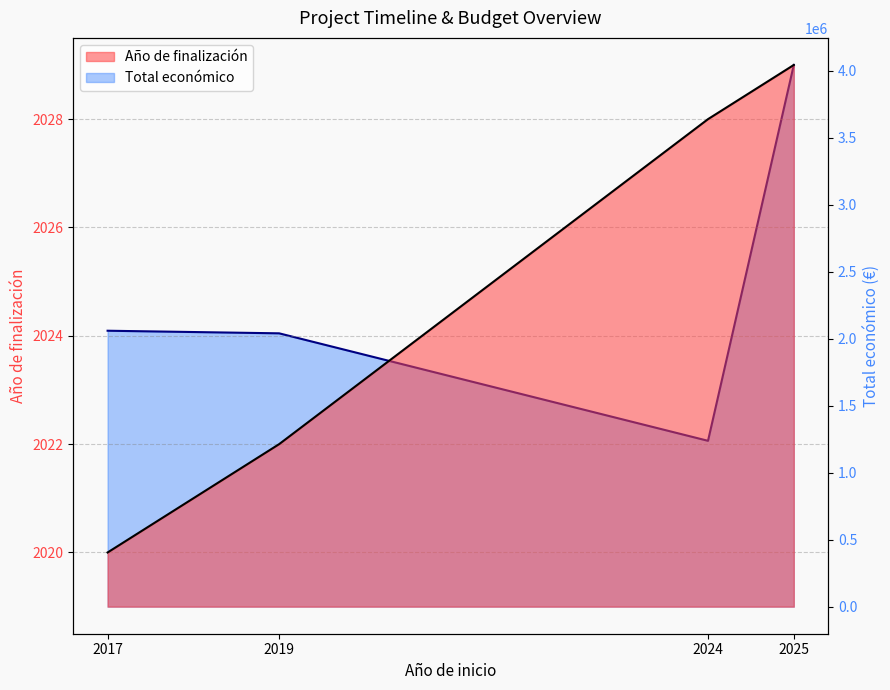

What is the value of the 3rd point from the left?

1237400